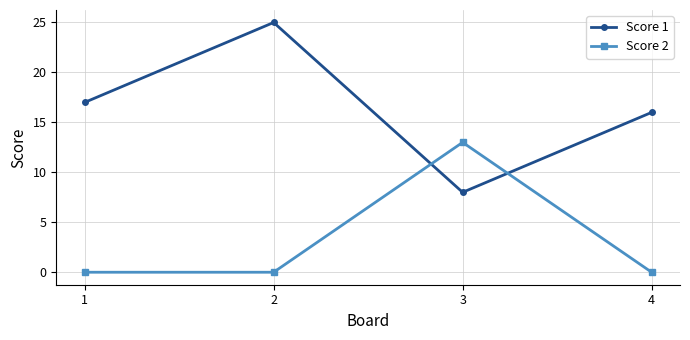

Reading left to right, what are all the values shown in this chart?

Score 1: 17	25	8	16
Score 2: 0	0	13	0